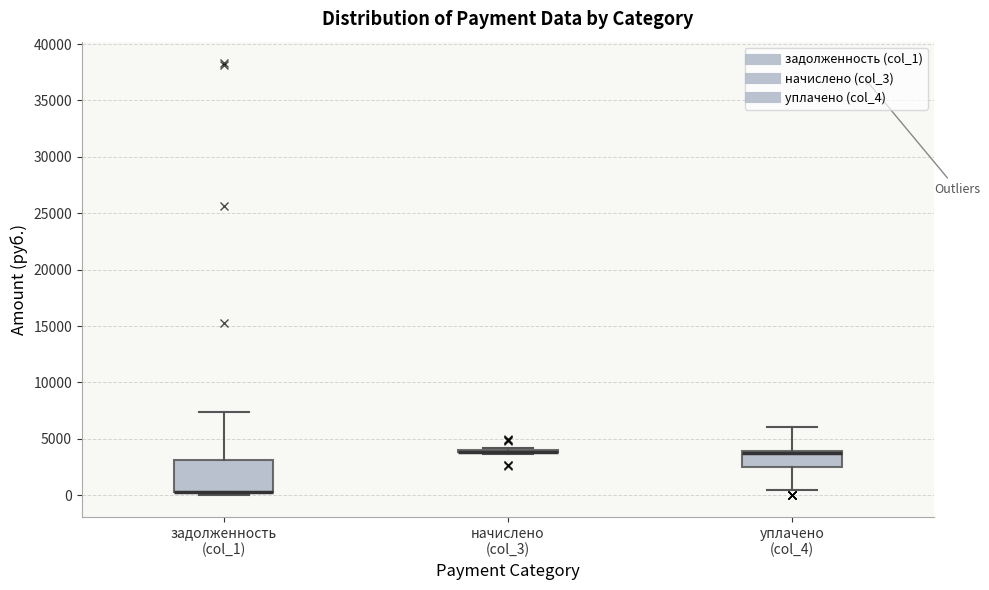

Comparing the boxes themselves (not the whiskers), which one is the tallest?

задолженность (col_1)